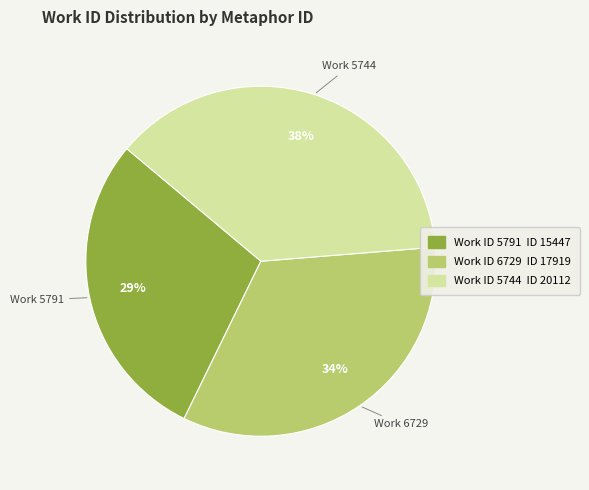

To the nearest percent, what portion does Work ID 6729 ID 17919 represent?

34%